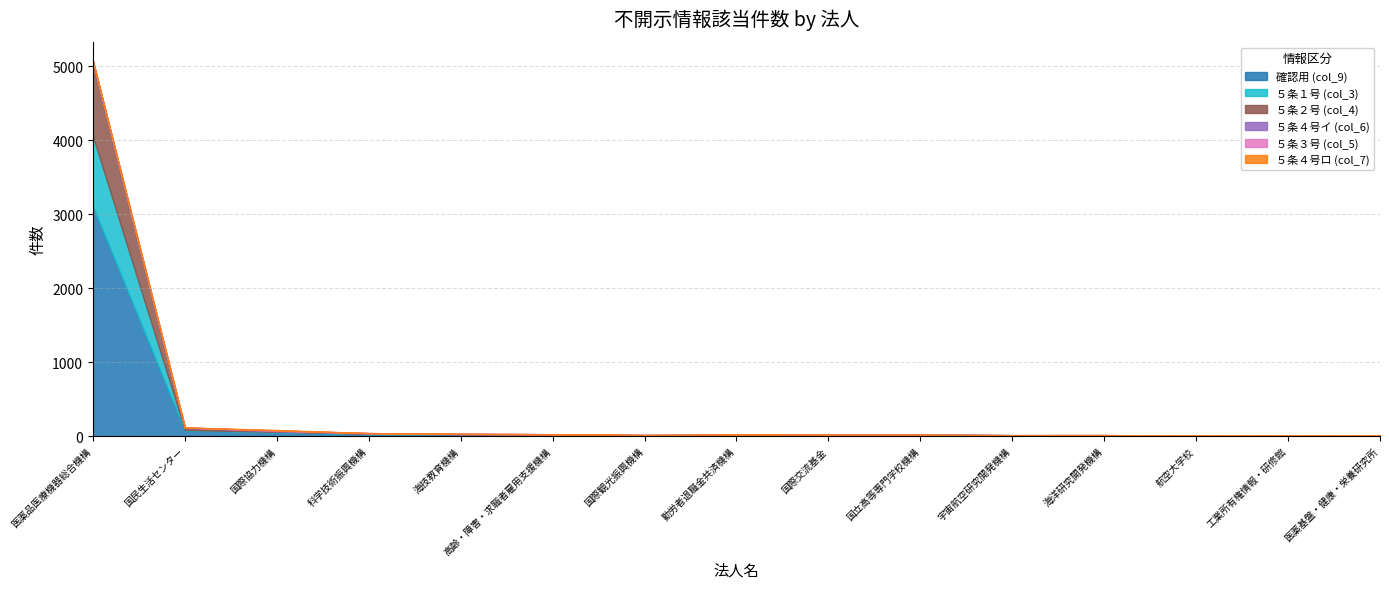

What is the difference between the second highest and second lowest values in the 確認用 (col_9) series?

72